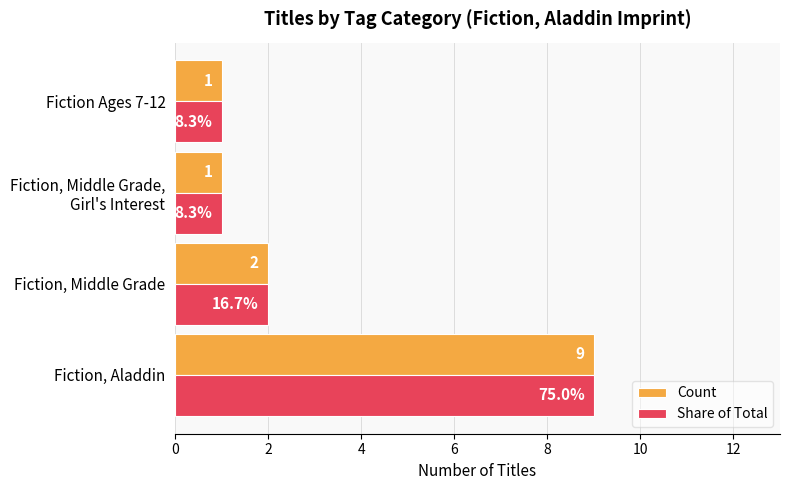

What is the lowest value of the Share of Total series?

1